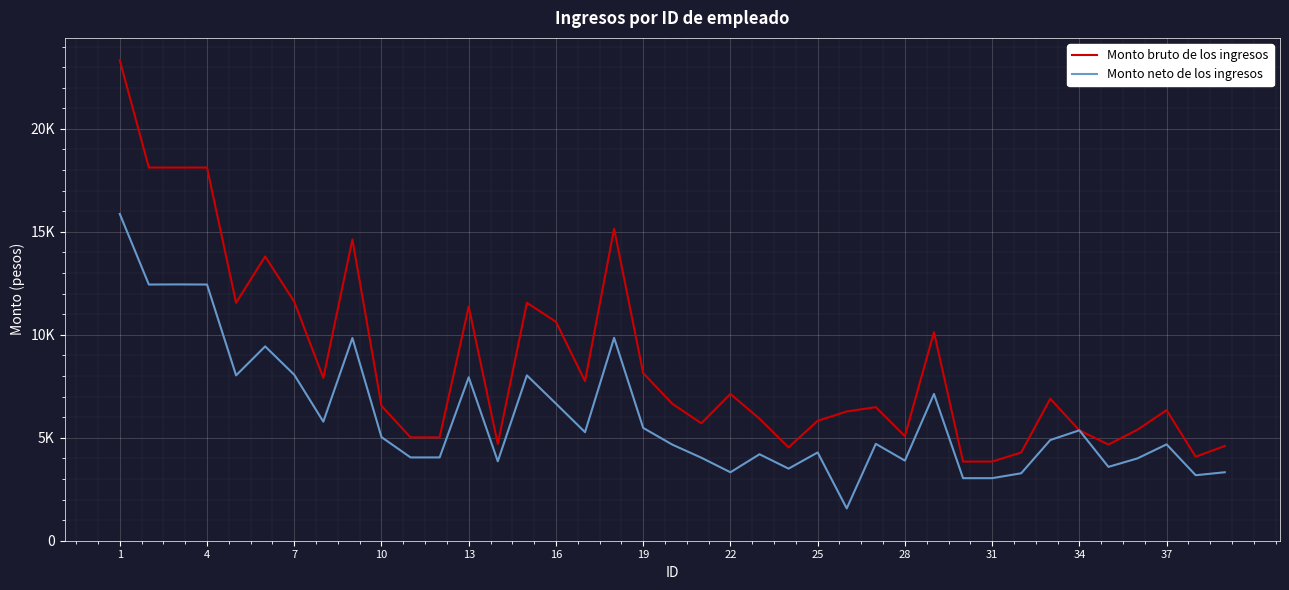

True or false: Monto neto de los ingresos has more than 1 interior local peaks.

True